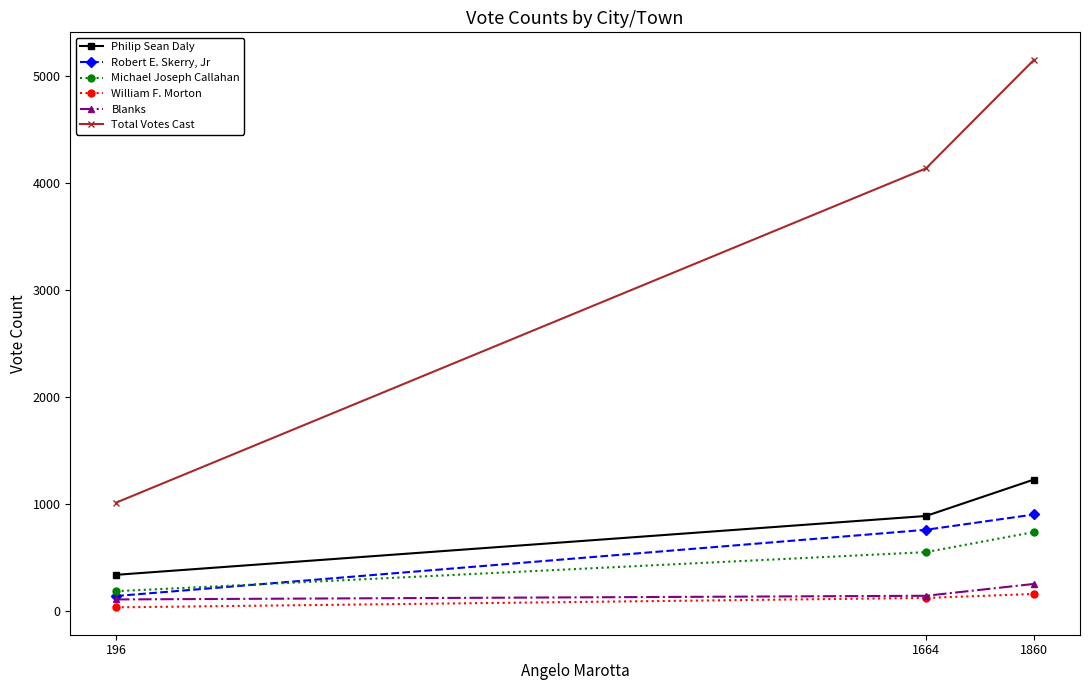

Count the number of data series in this chart.

6